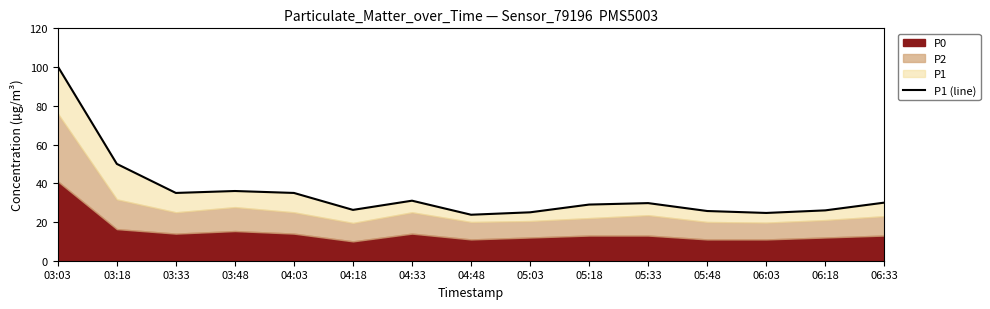

Reading right to left, transcribe all the data shown in this chart.

06:33=30.0	06:18=26.0	06:03=24.7	05:48=25.7	05:33=29.8	05:18=29.0	05:03=25.0	04:48=23.8	04:33=31.0	04:18=26.2	04:03=35.0	03:48=36.0	03:33=35.0	03:18=50.0	03:03=100.3